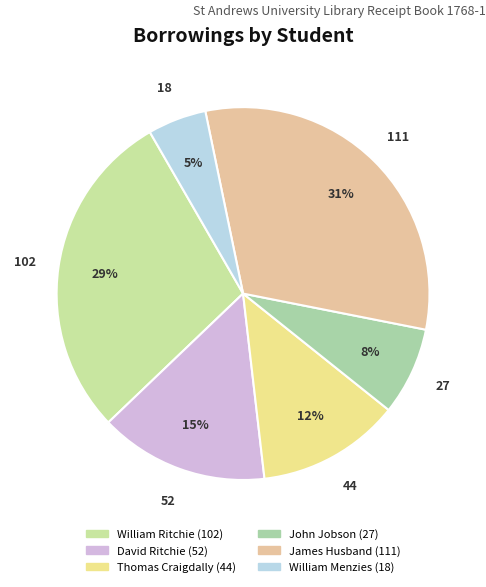

Does William Menzies account for over 50% of the chart?

No